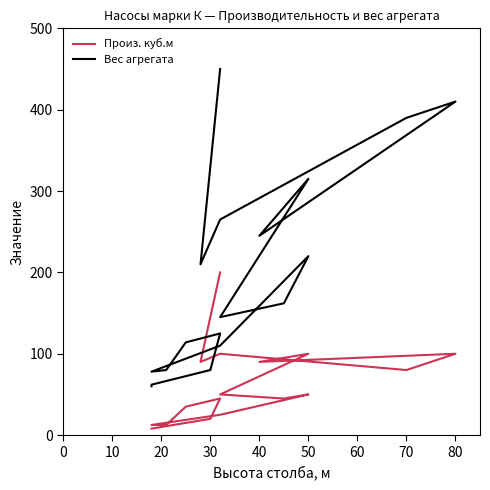

What is the difference between the maximum and minimum values in the Произ. куб.м series?

192.0